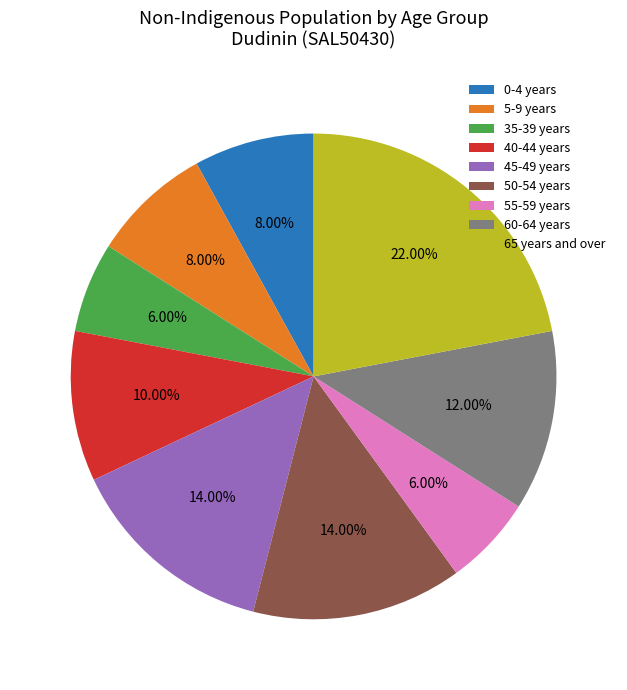

Is there a majority slice in this chart?

No